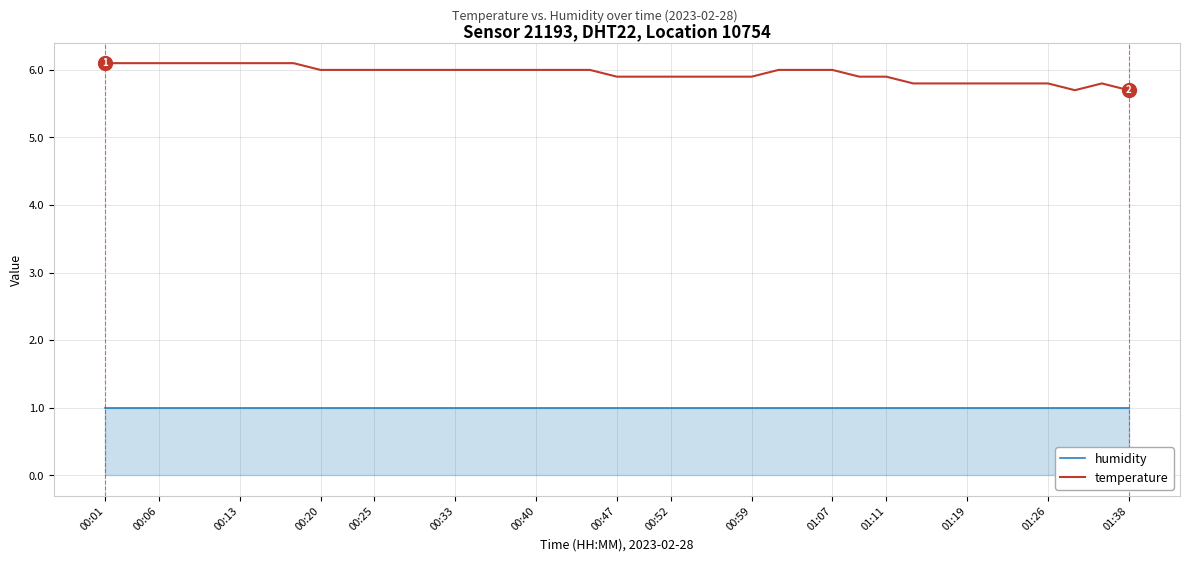

Which series has the largest range (max minus min)?

temperature